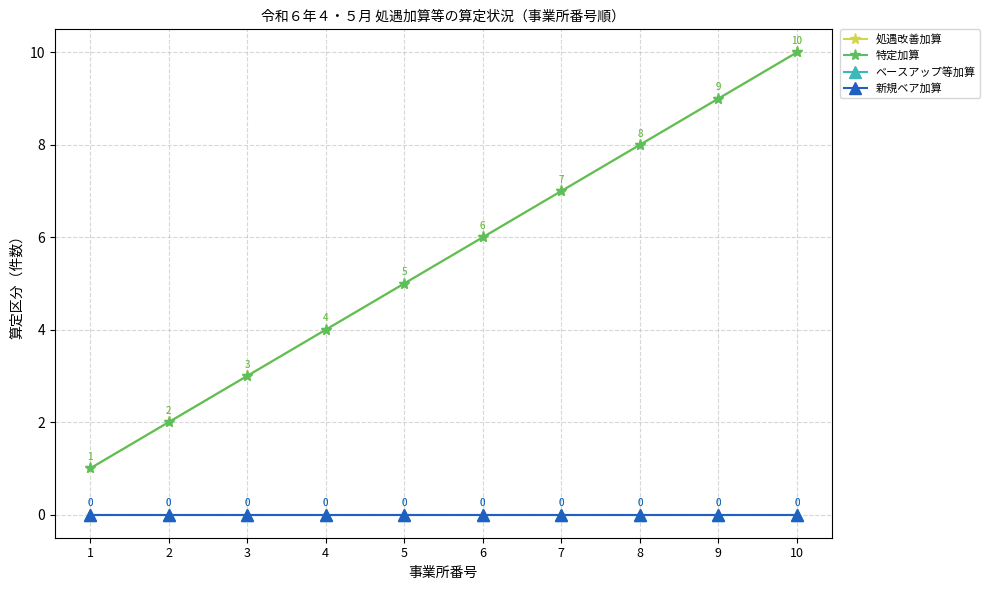

Reading left to right, transcribe all the data shown in this chart.

処遇改善加算: 1	2	3	4	5	6	7	8	9	10
特定加算: 1	2	3	4	5	6	7	8	9	10
ベースアップ等加算: 0	0	0	0	0	0	0	0	0	0
新規ベア加算: 0	0	0	0	0	0	0	0	0	0